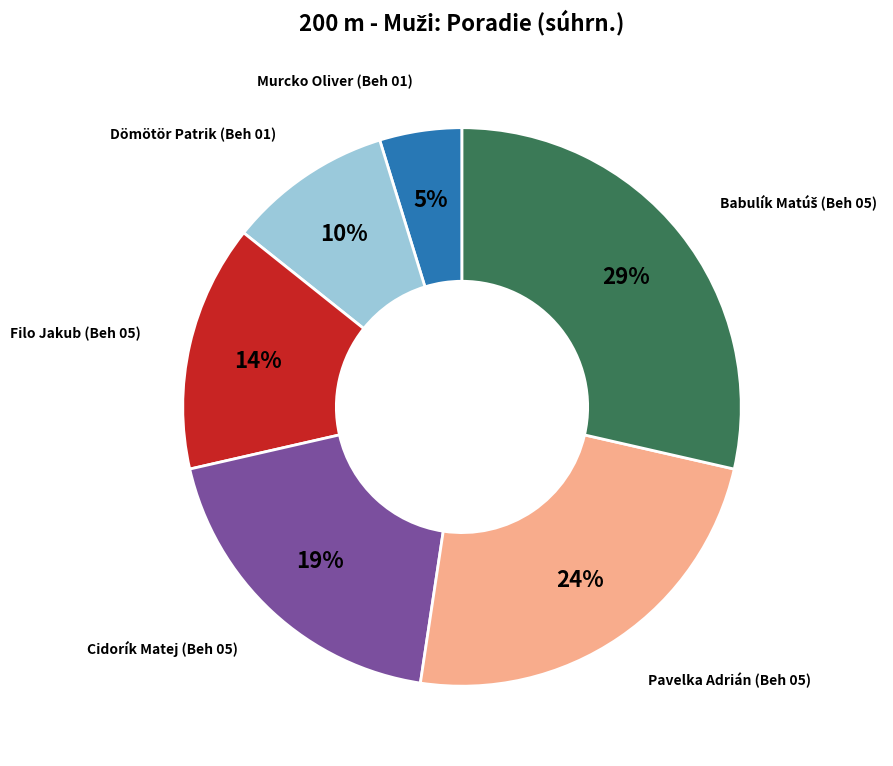

Which slice is the smallest?

Murcko Oliver (Beh 01)